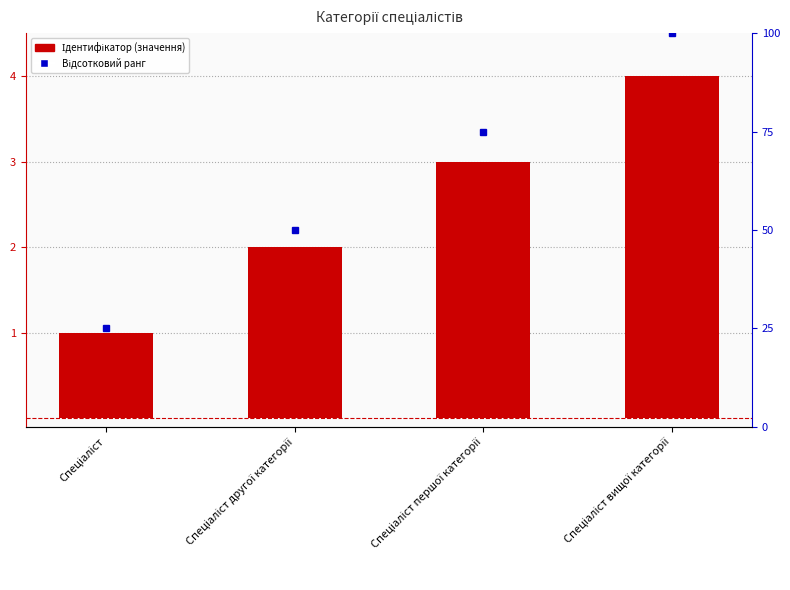

Rank the categories by value from highest to lowest.

Спеціаліст вищої категорії, Спеціаліст першої категорії, Спеціаліст другої категорії, Спеціаліст